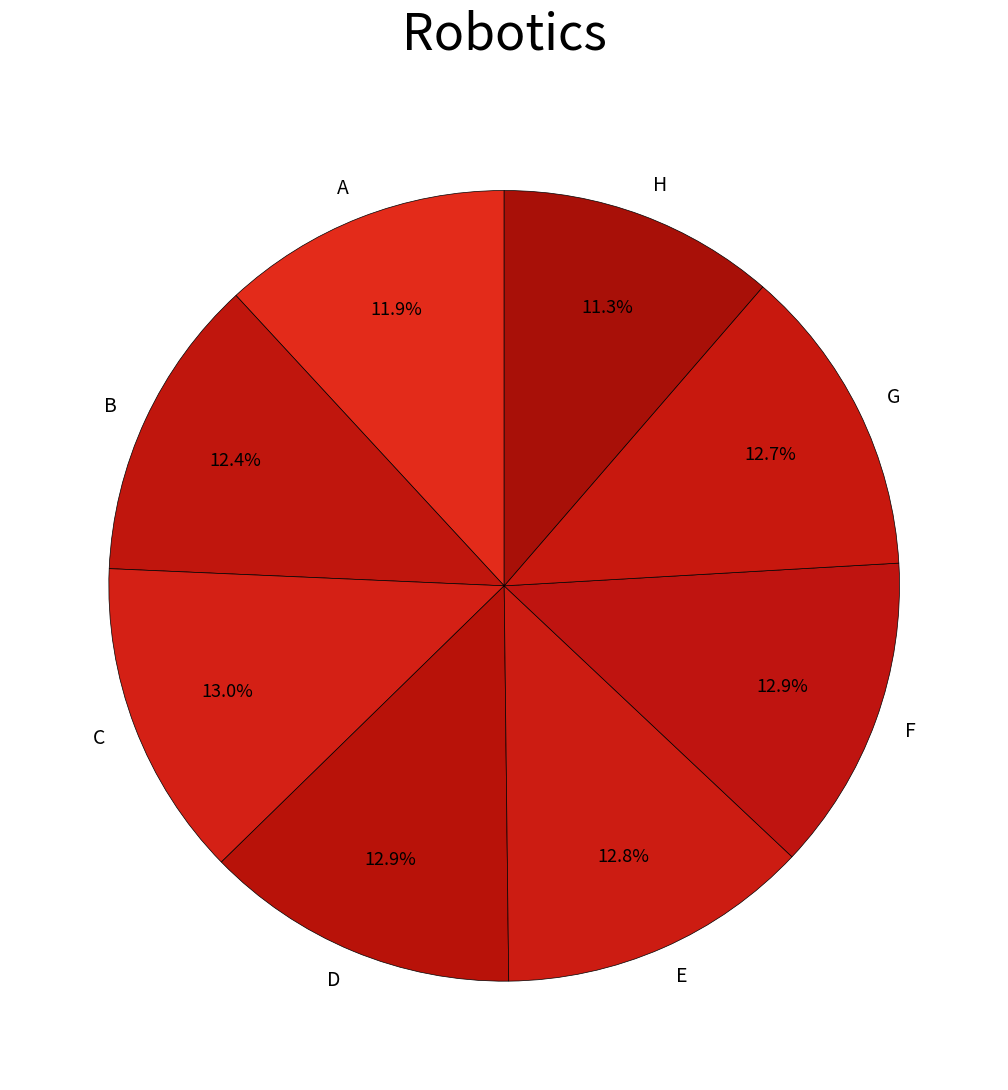

What is the total percentage of H and A?

23.2%